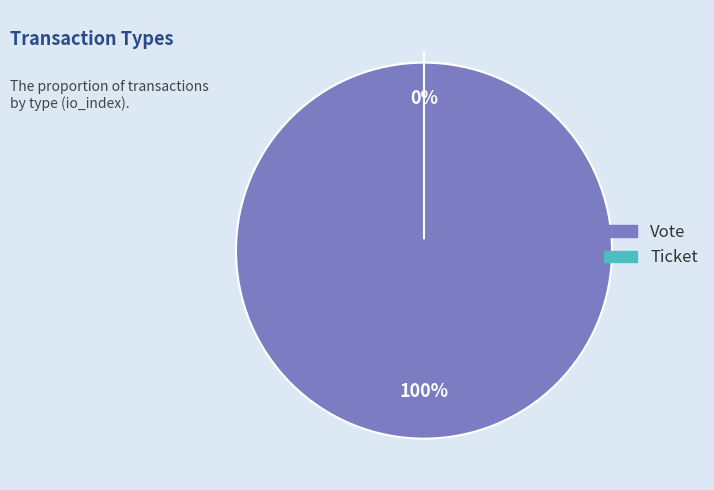

What is the smallest slice in the pie chart?

Ticket